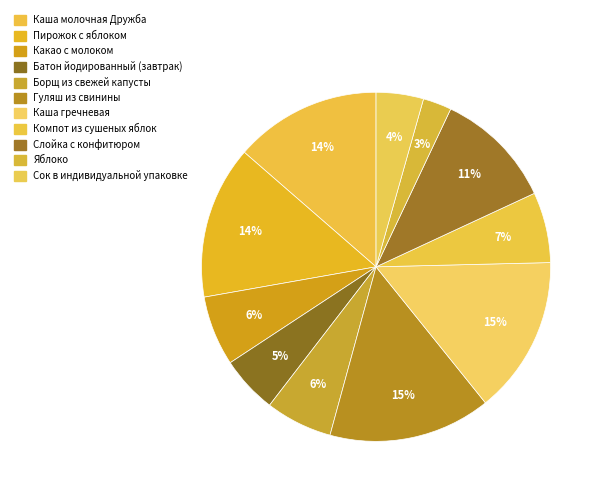

How many segments does this pie chart have?

11